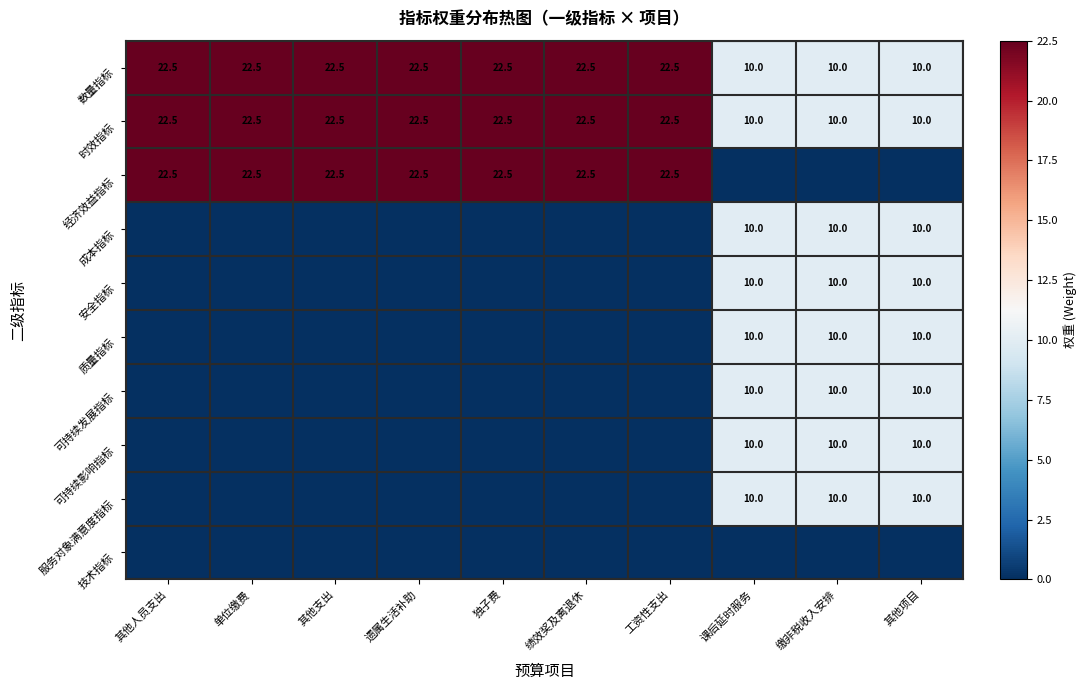

Is the value of 数量指标 at 独子费 greater than the value of 服务对象满意度指标 at 缴非税收入安排?

Yes